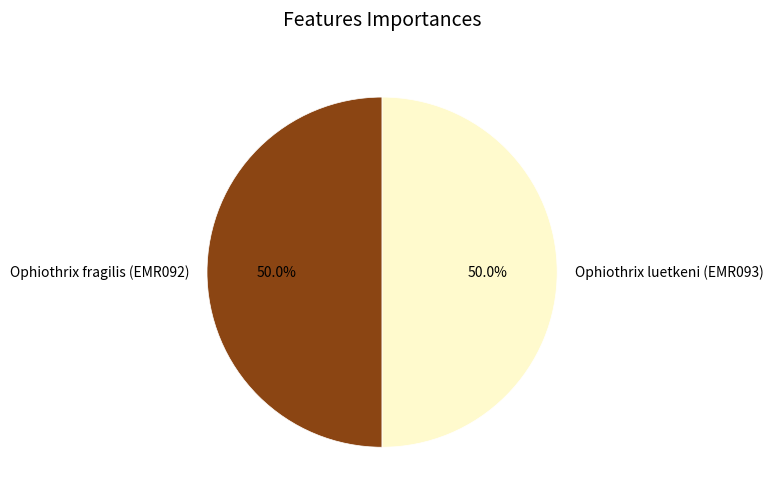

Approximately how many times larger is the value at Ophiothrix fragilis (EMR092) compared to Ophiothrix luetkeni (EMR093)?

1.0